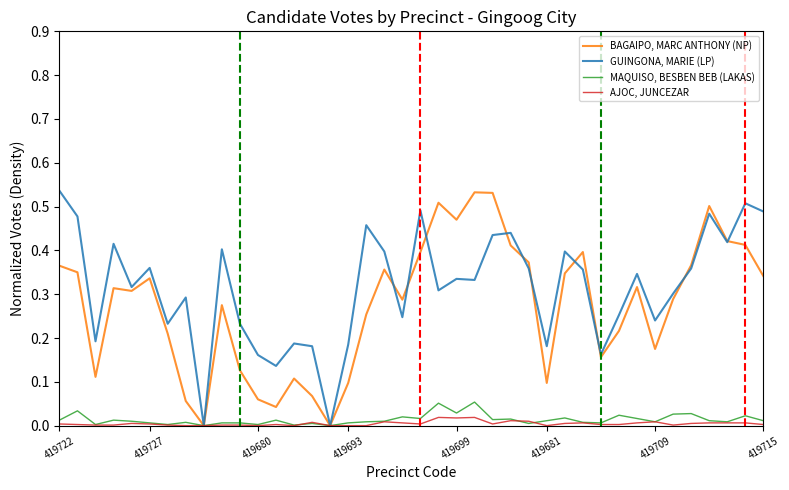

List the series in order of their peak value, highest first.

GUINGONA, MARIE (LP), BAGAIPO, MARC ANTHONY (NP), MAQUISO, BESBEN BEB (LAKAS), AJOC, JUNCEZAR